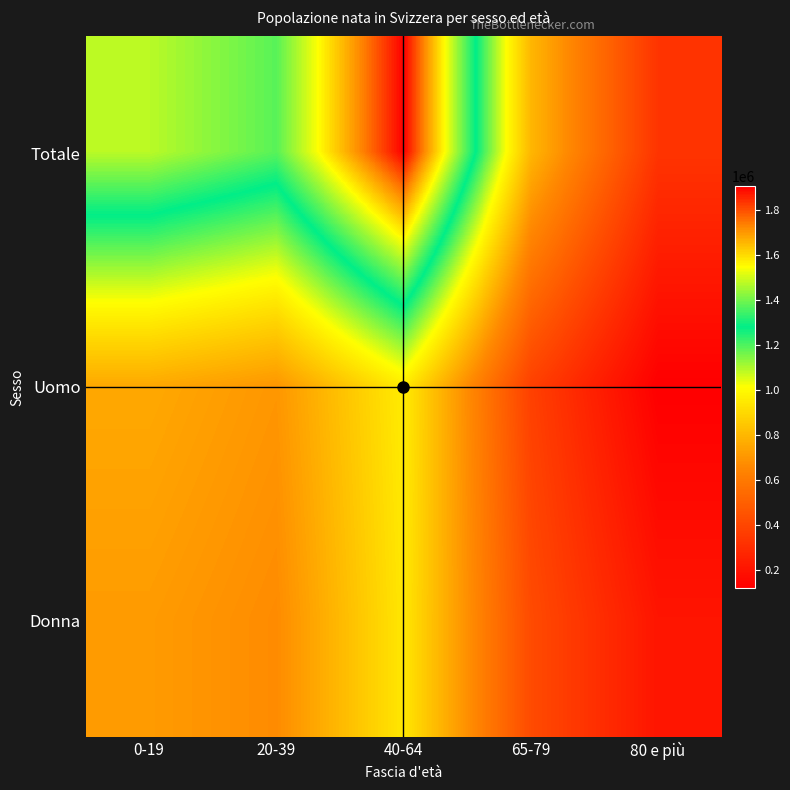

Reading left to right, extract all data points from this chart.

Totale: 0-19=1474120	20-39=1372817	40-64=1905038	65-79=799681	80 e più=331173
Uomo: 0-19=757208	20-39=702909	40-64=959996	65-79=378871	80 e più=123407
Donna: 0-19=716912	20-39=669908	40-64=945042	65-79=420810	80 e più=207766